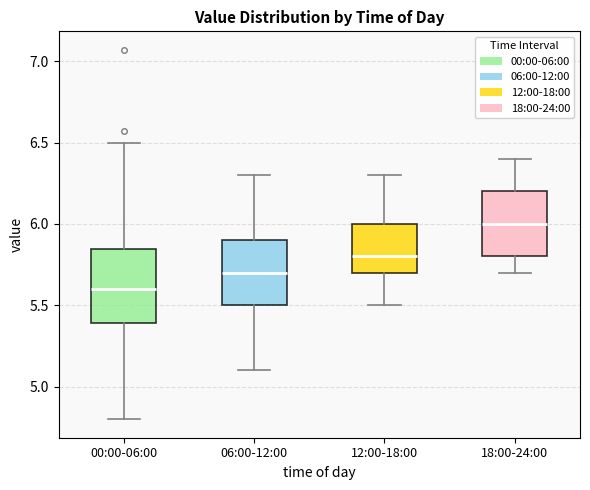

Where is the lower edge of the box for 06:00-12:00 on the y-axis? The values are not printed on the chart, so give them approximately, as read against the axis.

5.50